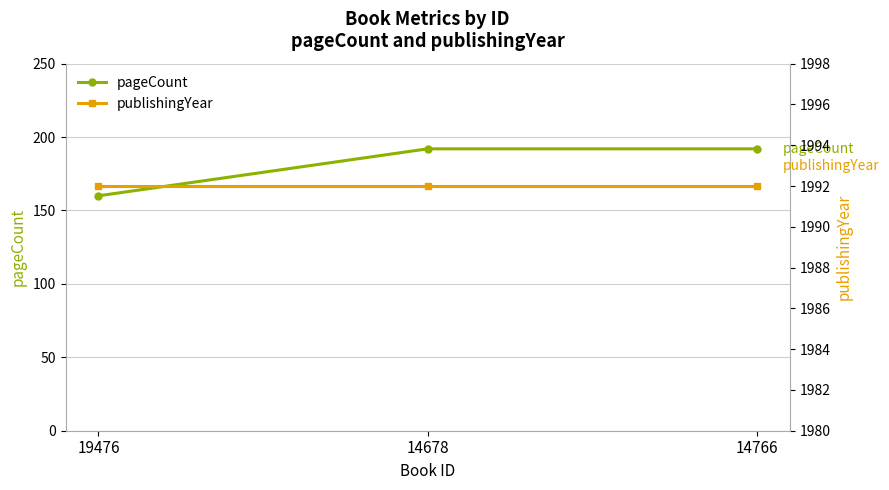

Which series has the largest range (max minus min)?

pageCount